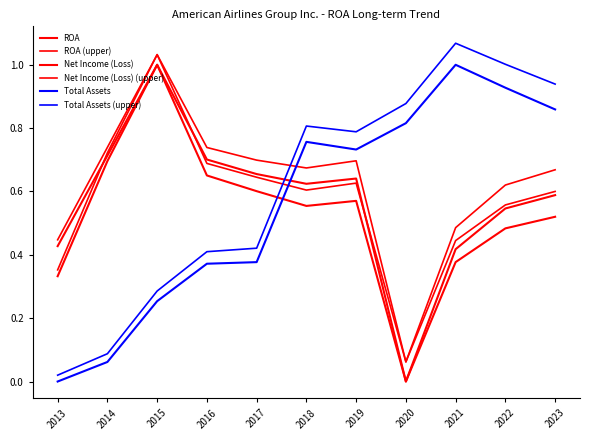

Is the value of ROA at 2013 greater than the value of Net Income (Loss) at 2016?

No